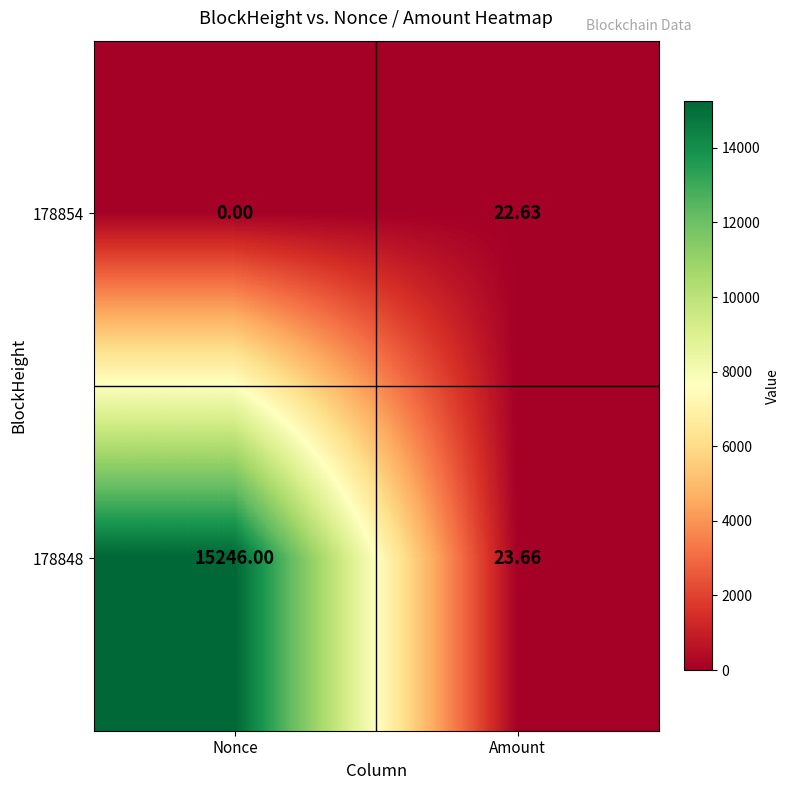

Count the number of categories in the chart.

2